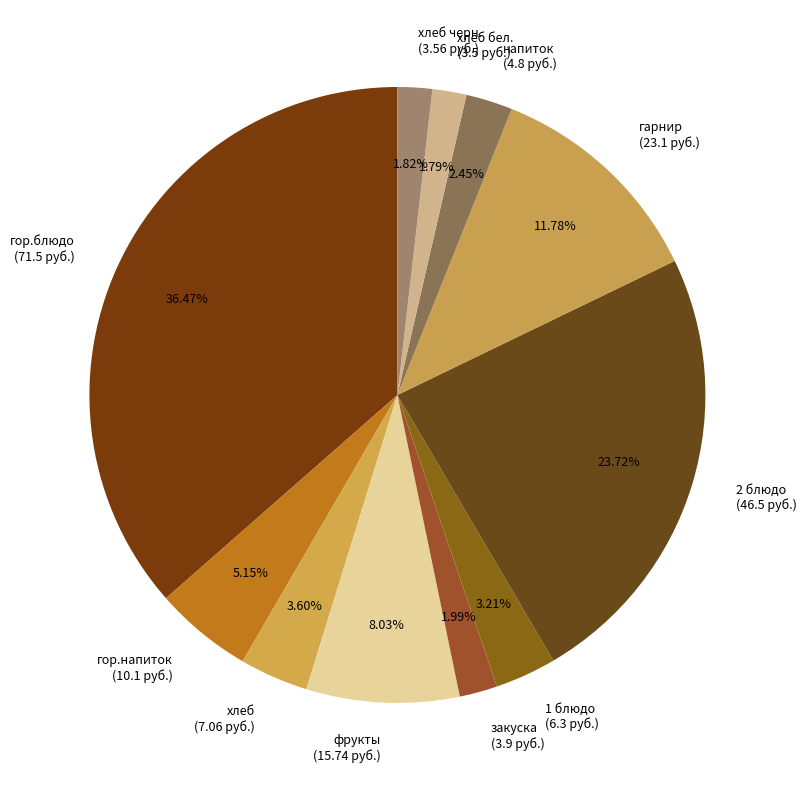

What is the ratio of the value at напиток (4.8 руб.) to the value at гор.напиток (10.1 руб.)?

0.5